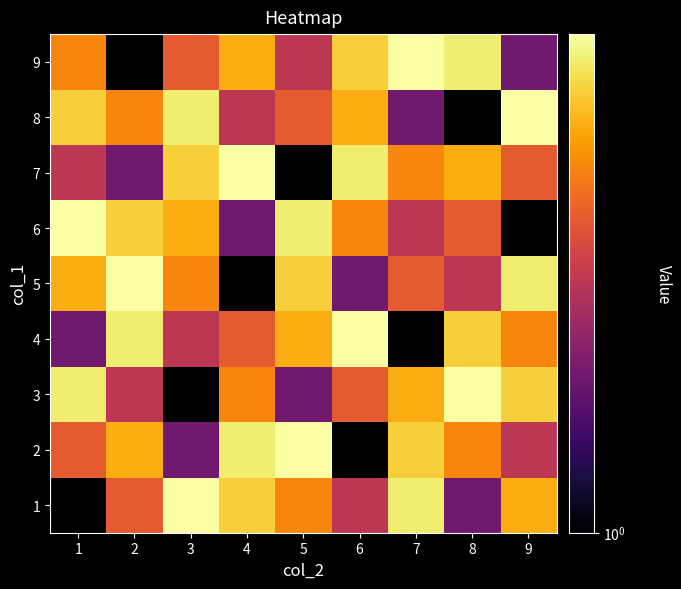

At how many categories does at least one series exceed 6?

9